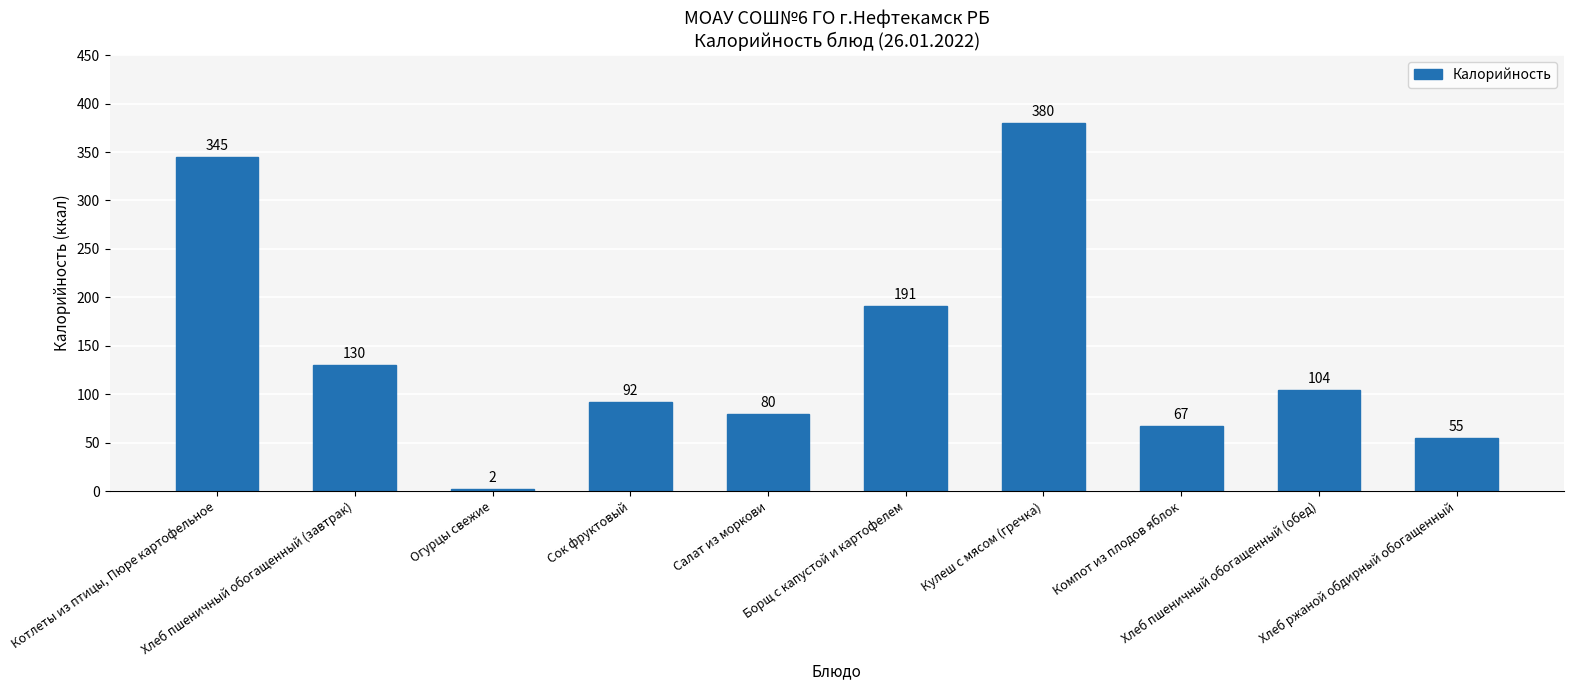

What is the difference between the values at Хлеб ржаной обдирный обогащенный and Борщ с капустой и картофелем?

136